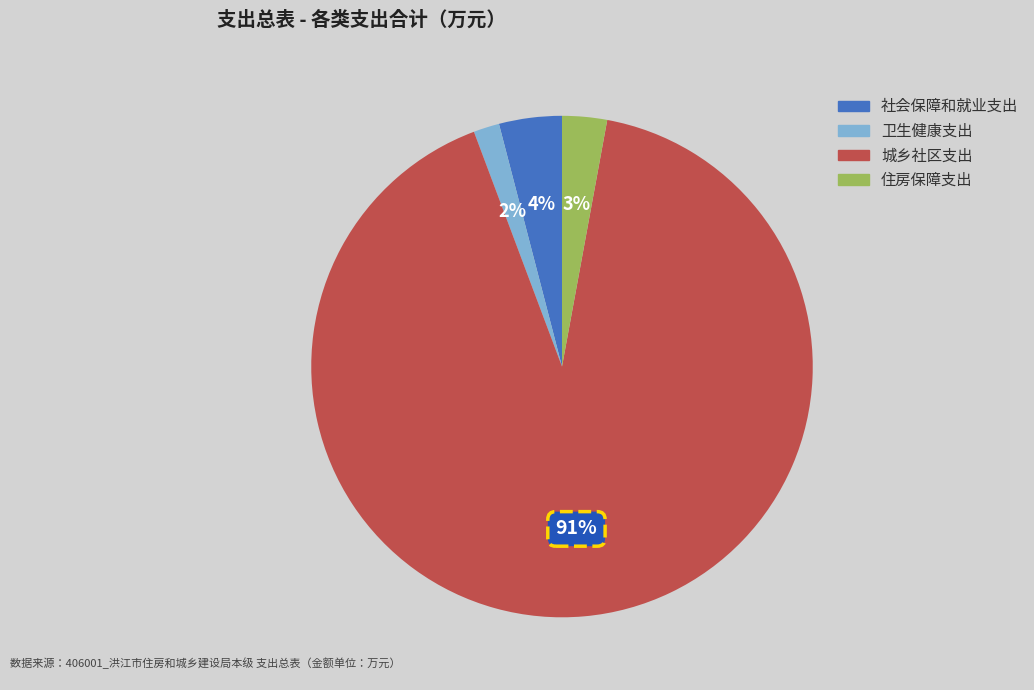

Between 卫生健康支出 and 住房保障支出, which is larger?

住房保障支出